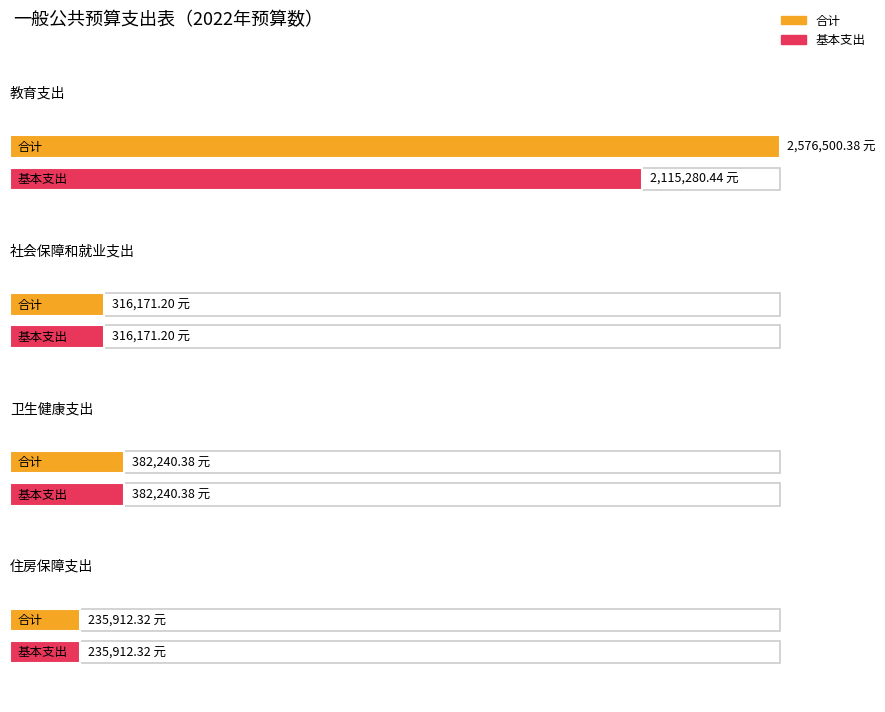

At which label does 合计 first exceed 382240?

教育支出